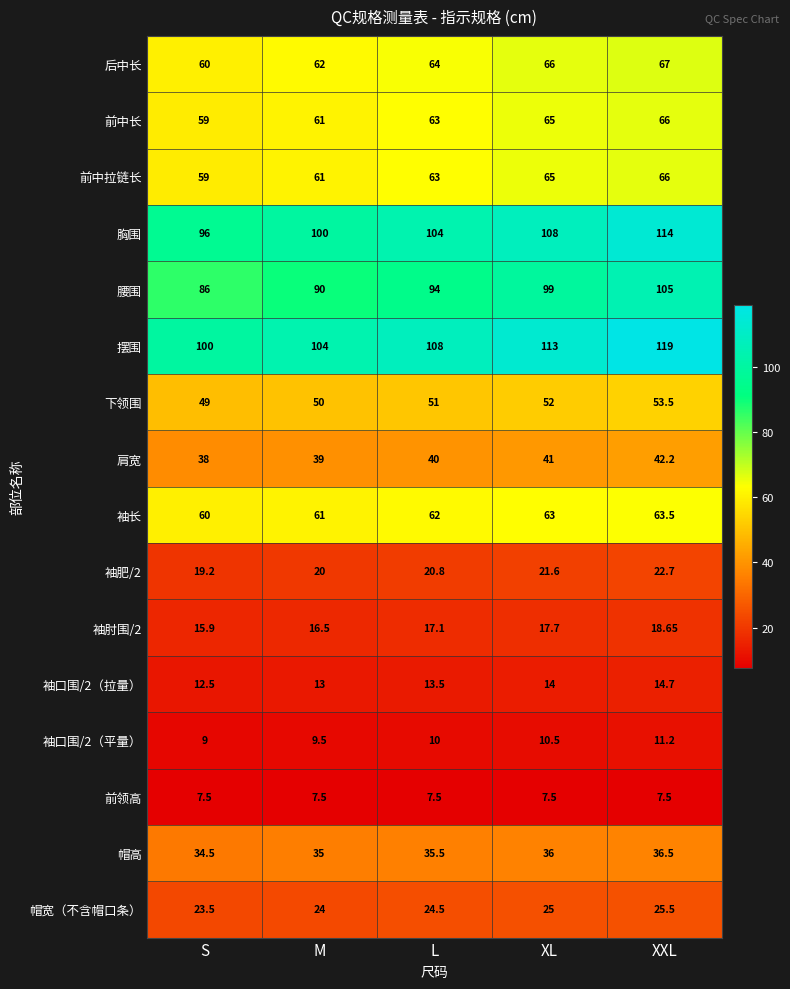

At how many categories does at least one series exceed 38?

5